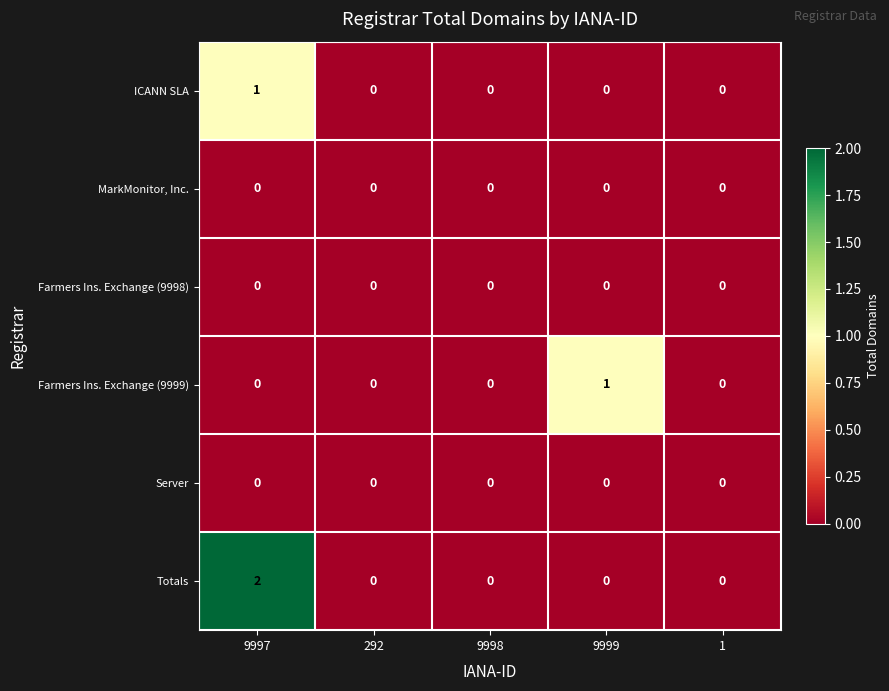

Which series has the largest total across all categories?

Totals